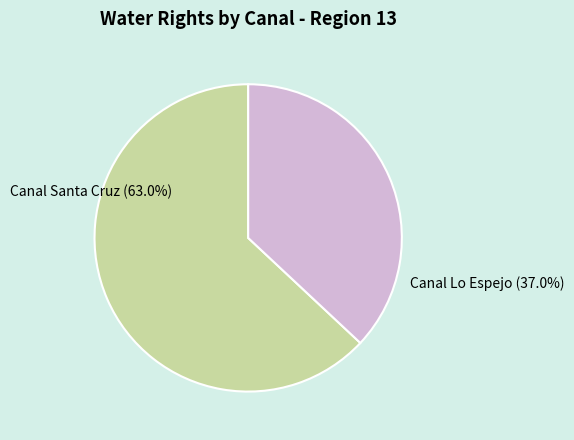

Rank the categories by value from lowest to highest.

Canal Lo Espejo, Canal Santa Cruz